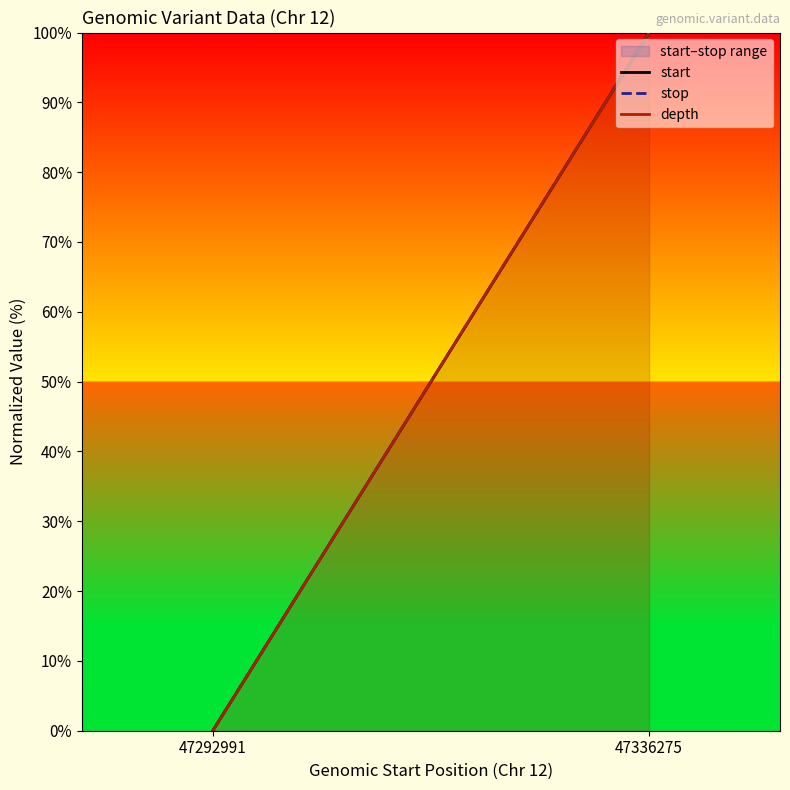

What is the average value of the start series?

50